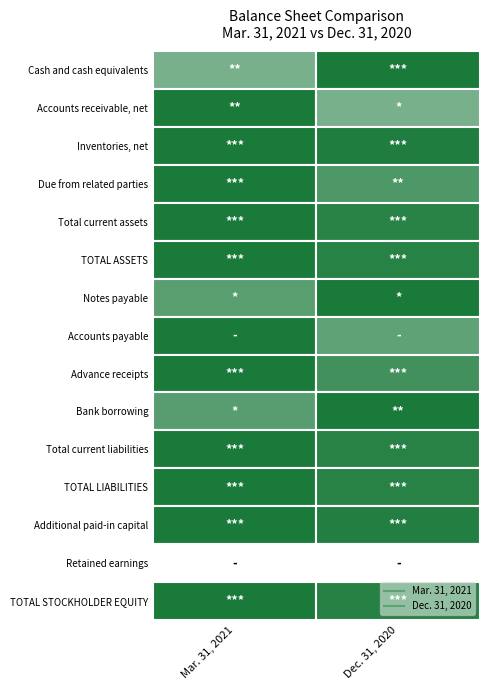

The value of Mar. 31, 2021 at 10 is 1247537. True or false?

False